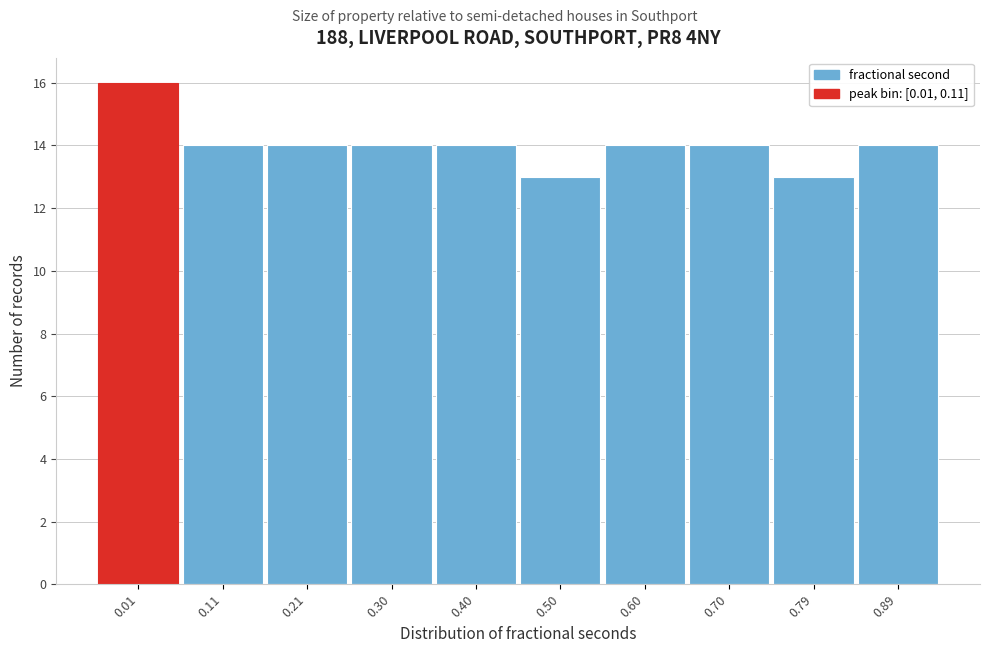

Reading left to right, list all the values displayed in this chart.

16	14	14	14	14	13	14	14	13	14